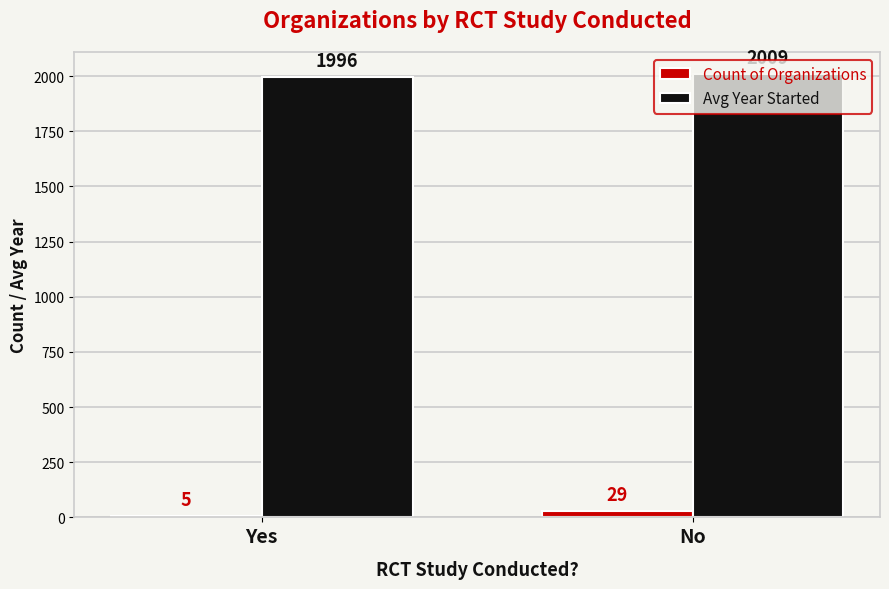

Which category has the highest value in the Avg Year Started series?

No